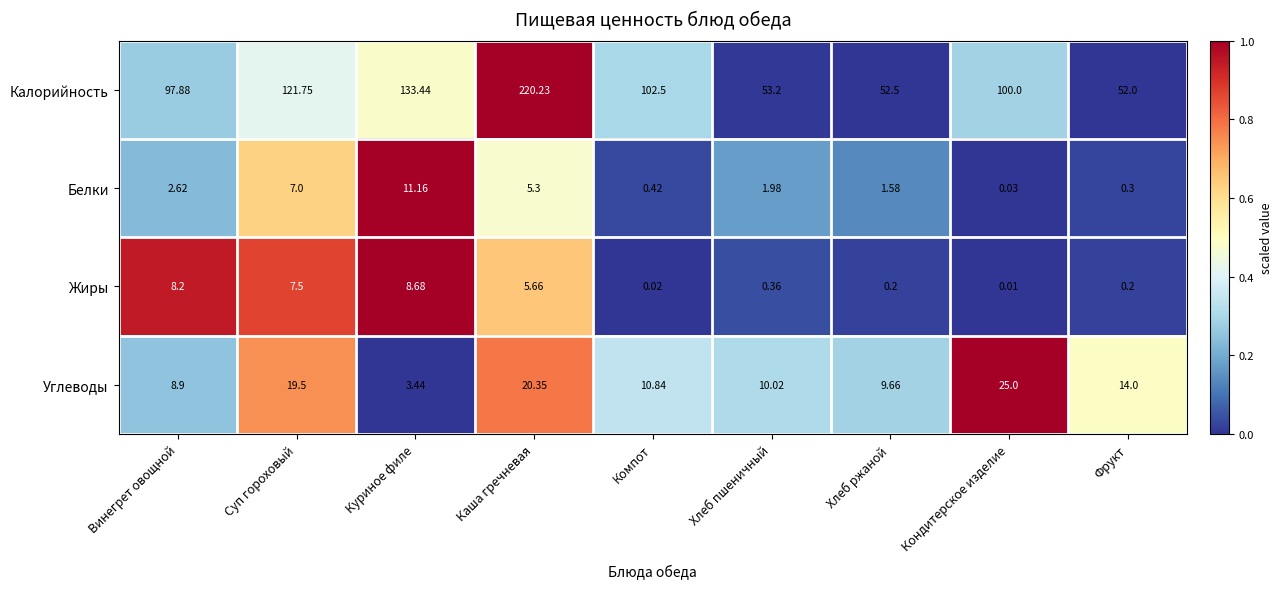

At which label is Углеводы closest to 14?

Фрукт